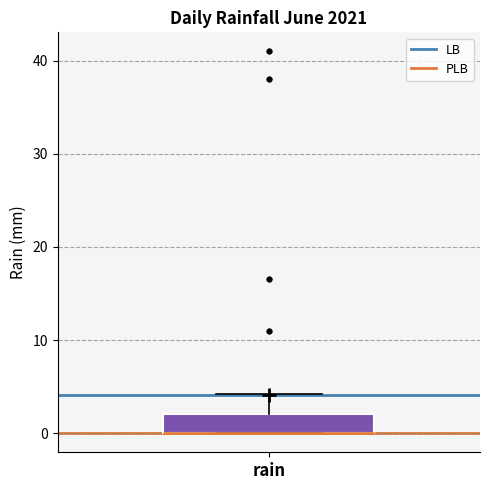

Read this box plot against the y-axis: the position of the median line, the range covered by the box, and the ends of both whiskers. The values are not printed on the chart, so give them approximately, as read against the axis.

median 0 (drawn on the box's lower edge), box 0 to 2, whiskers 0 to 4